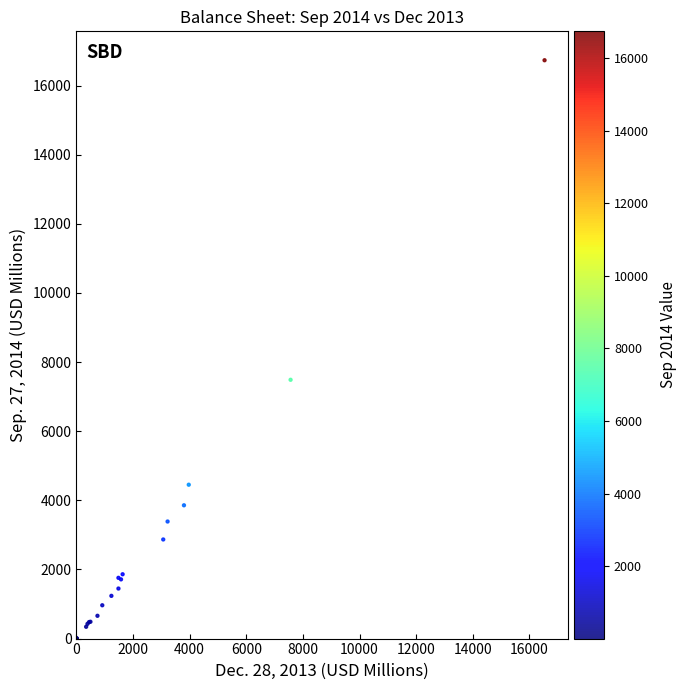

What Y value in the scatter plot is closest to 8369?

7488.1